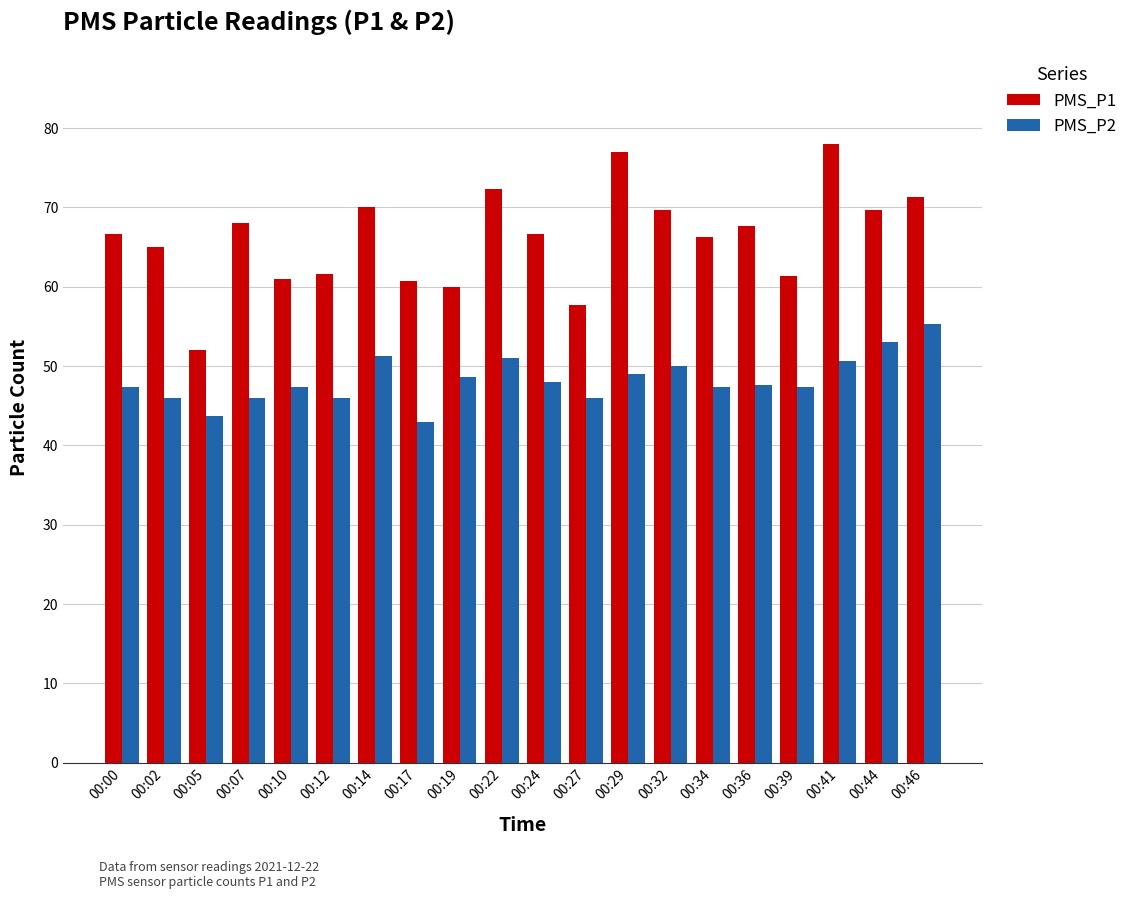

True or false: PMS_P2 has a value of 46.0 at 00:02.

True